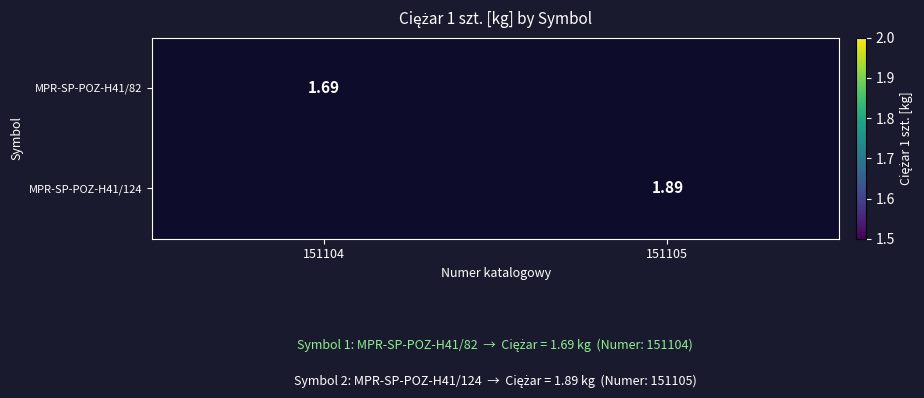

How many series are shown in this chart?

2